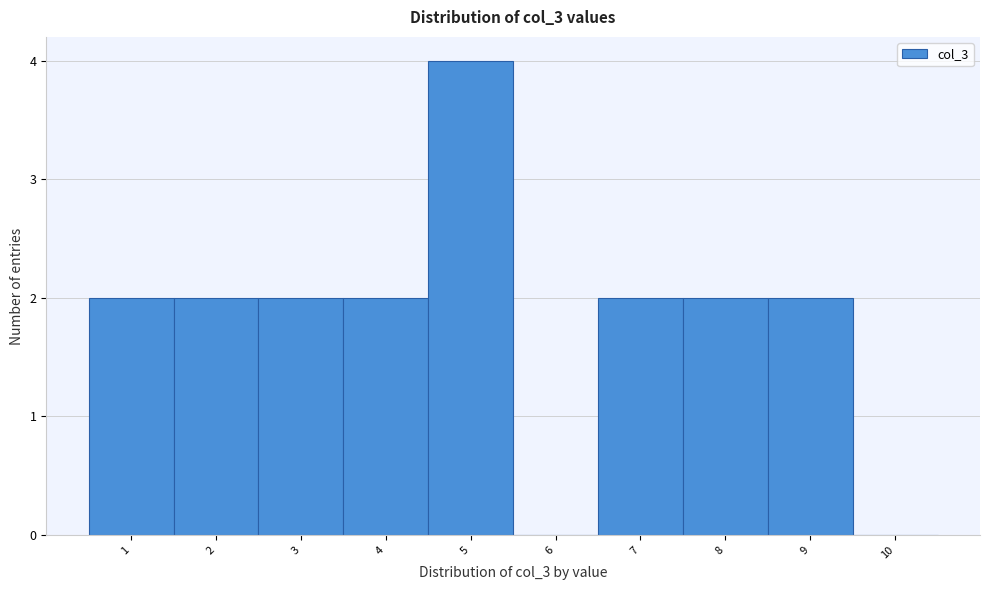

Reading left to right, transcribe this chart: for each bar, give the range it covers on the x-axis and its height. The values are not printed on the chart, so give them approximately, as read against the axis.

0.5 to 1.5: 2
1.5 to 2.5: 2
2.5 to 3.5: 2
3.5 to 4.5: 2
4.5 to 5.5: 4
5.5 to 6.5: 0
6.5 to 7.5: 2
7.5 to 8.5: 2
8.5 to 9.5: 2
9.5 to 10.5: 0